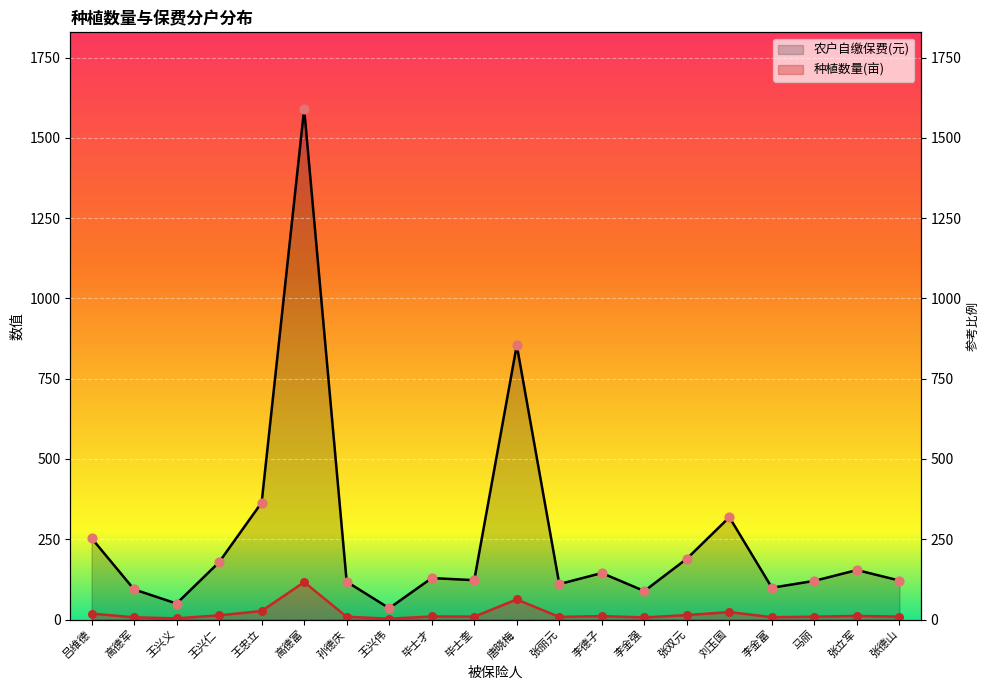

Is the value of 种植数量(亩) at 张双元 greater than the value of 农户自缴保费(元) at 高德富?

No